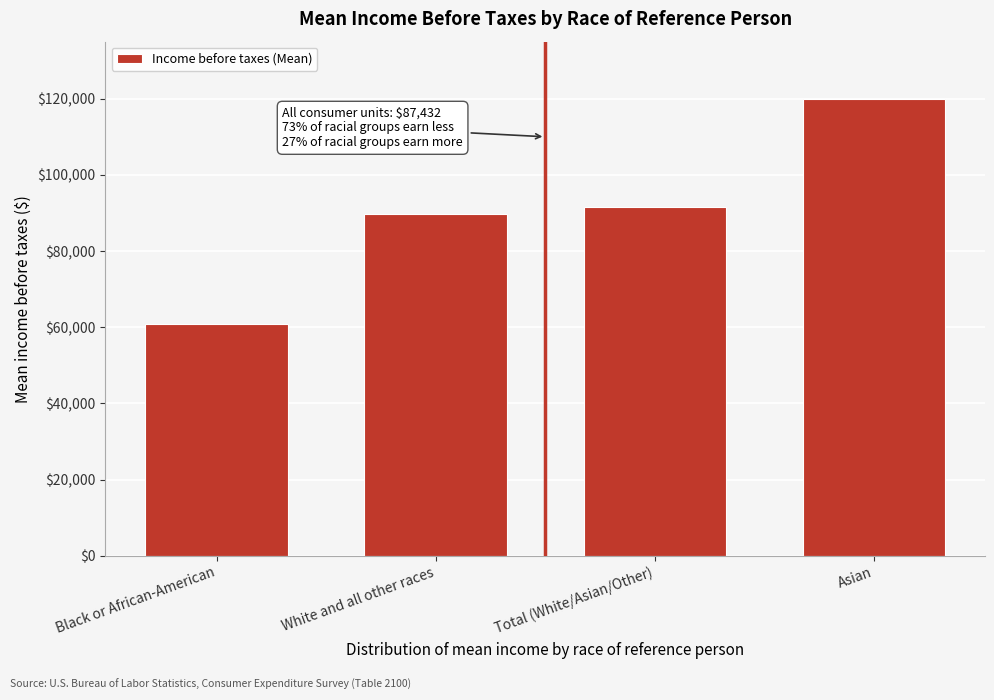

Reading right to left, what are all the values shown in this chart?

Asian=119995	Total (White/Asian/Other)=91556	White and all other races=89777	Black or African-American=60788